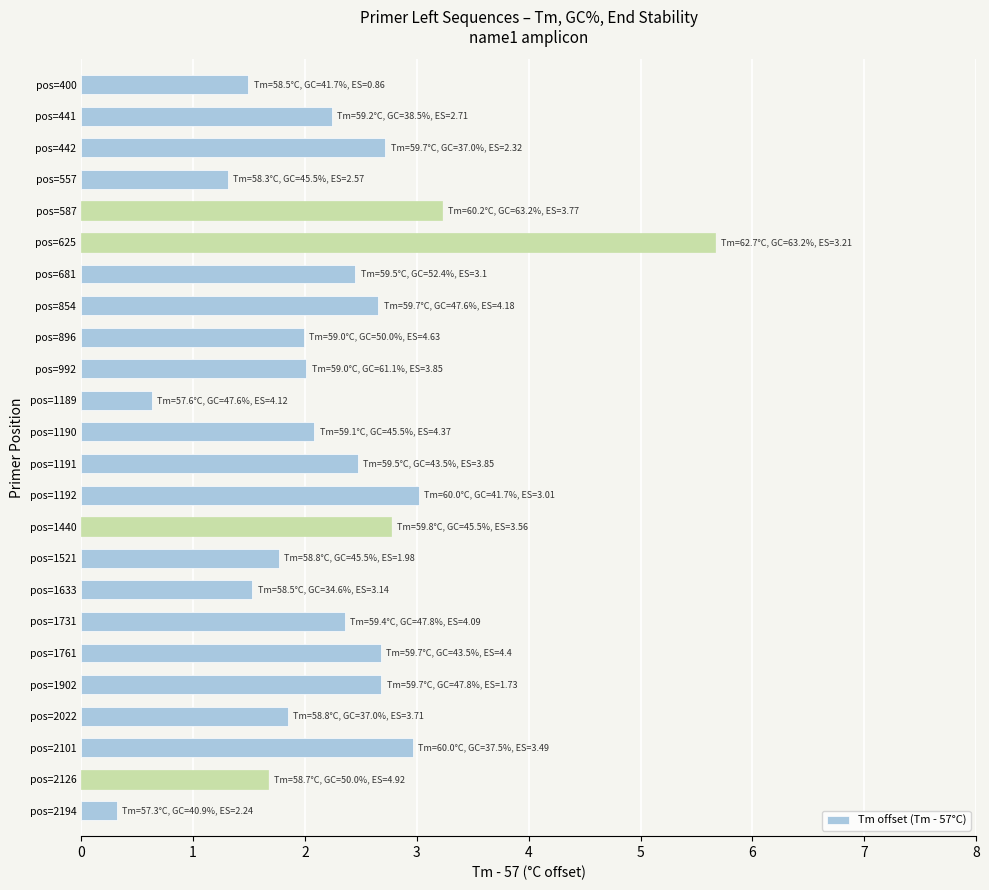

The chart shows a value of 4.5 at pos=442. True or false?

False